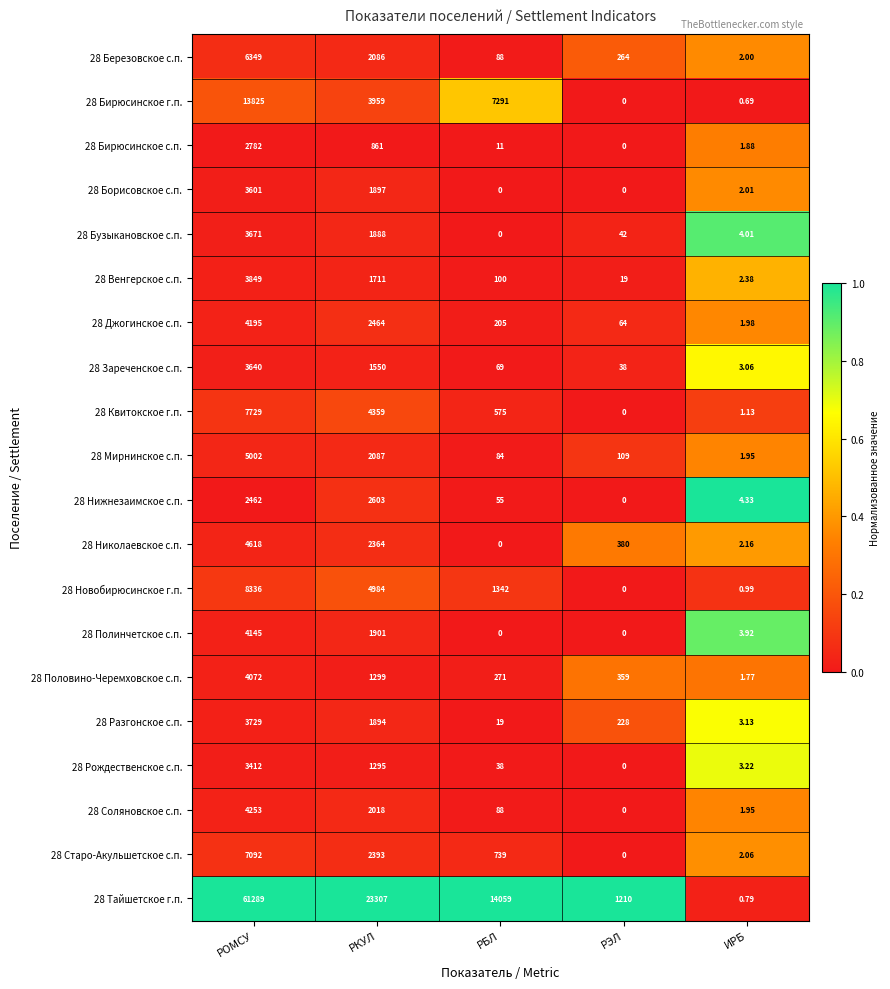

At which label does 28 Квитокское г.п. first exceed 575?

РОМСУ